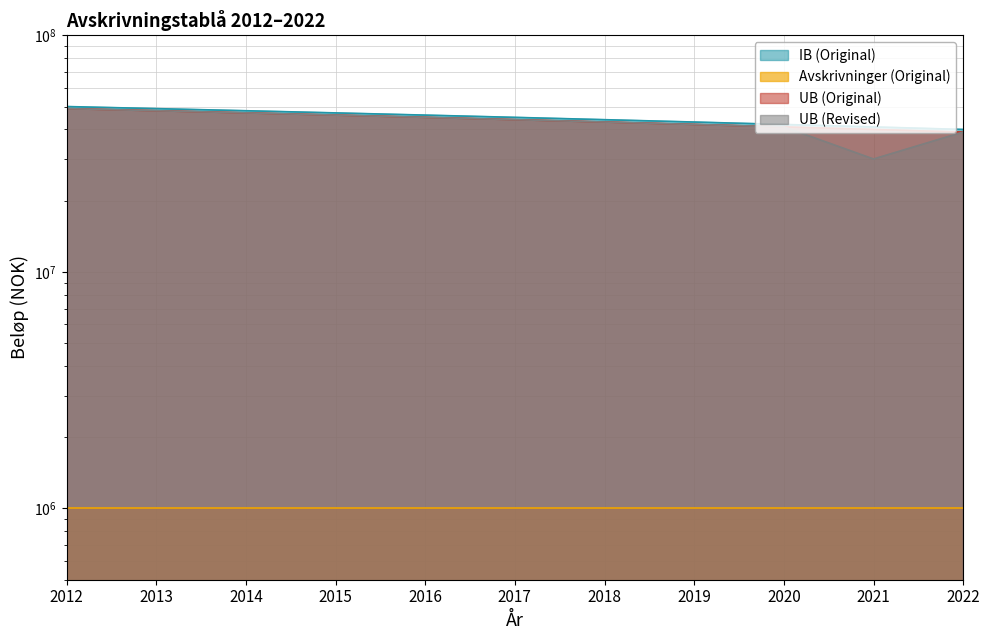

Which category has the highest value in the UB (Original) series?

2012